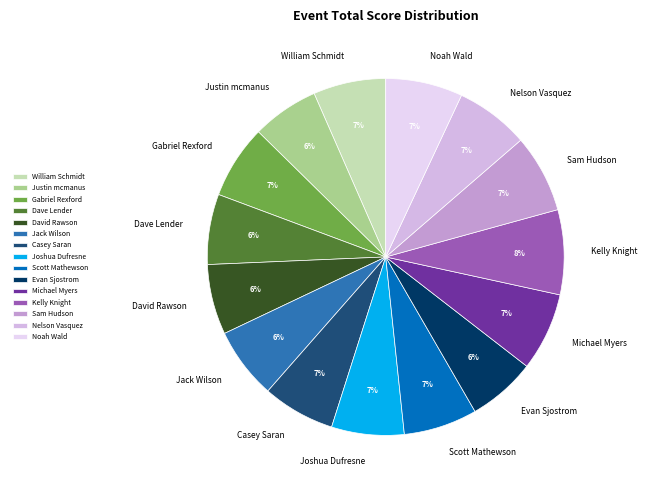

What percentage is the Gabriel Rexford slice, to the nearest percent?

7%